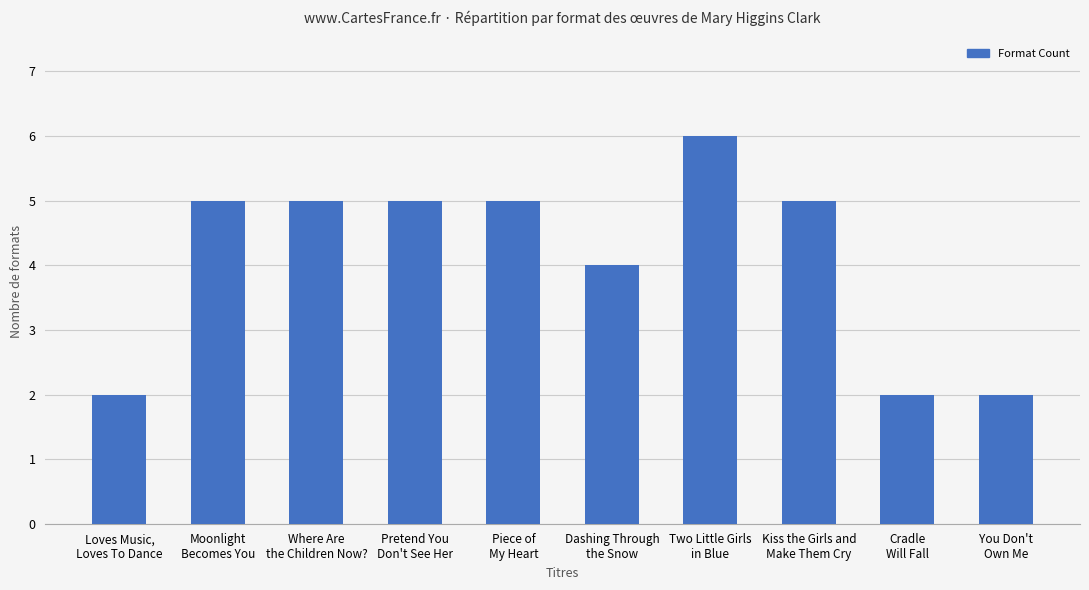

What is the greatest value displayed?

6